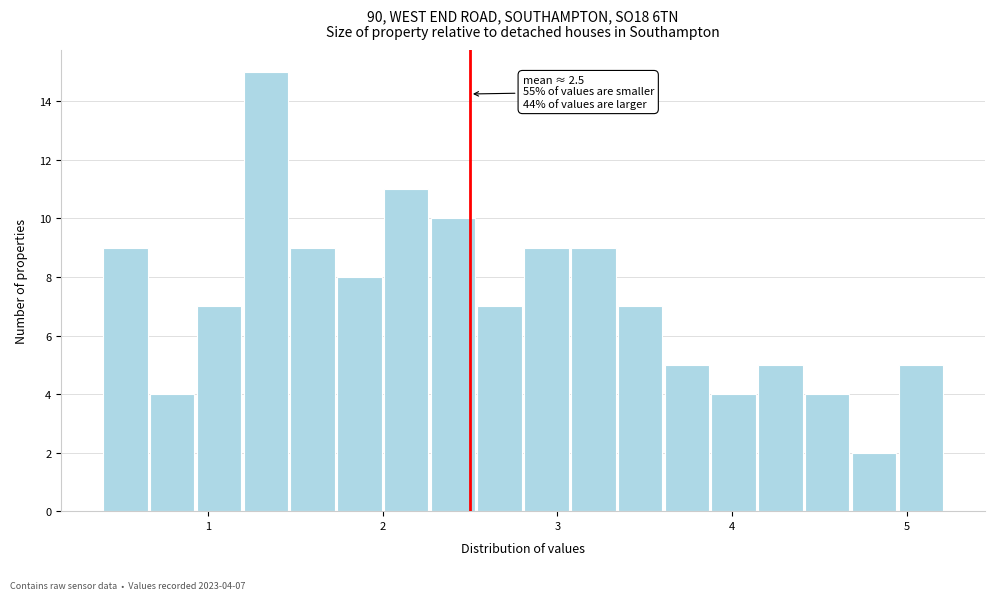

Around what value on the x-axis is the tallest bar? Give the approximate position of its centre, as read against the axis.

1.3